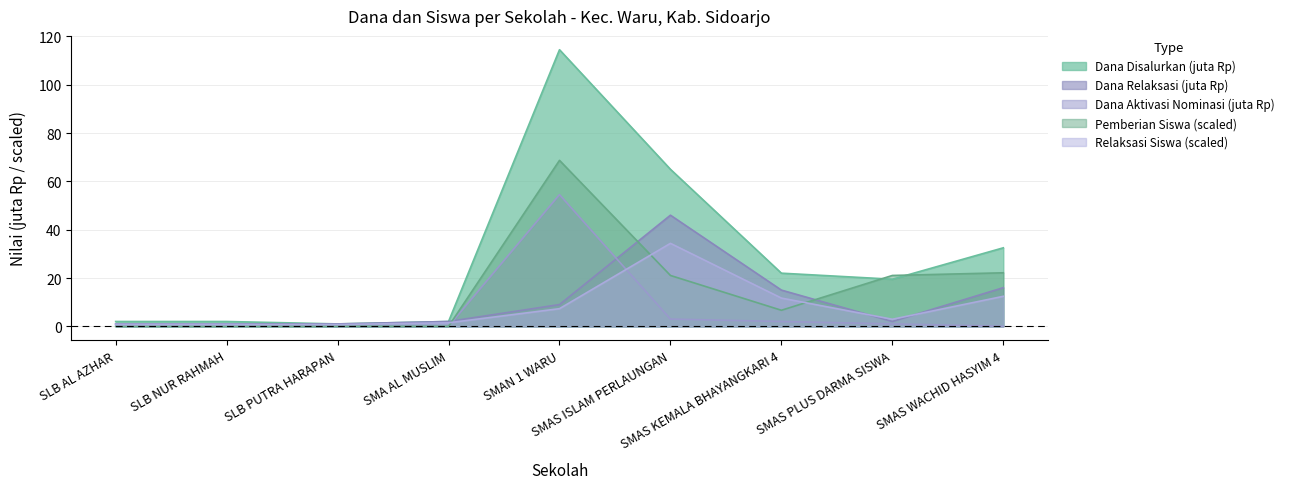

At which category is the sum across all series the highest?

SMAN 1 WARU